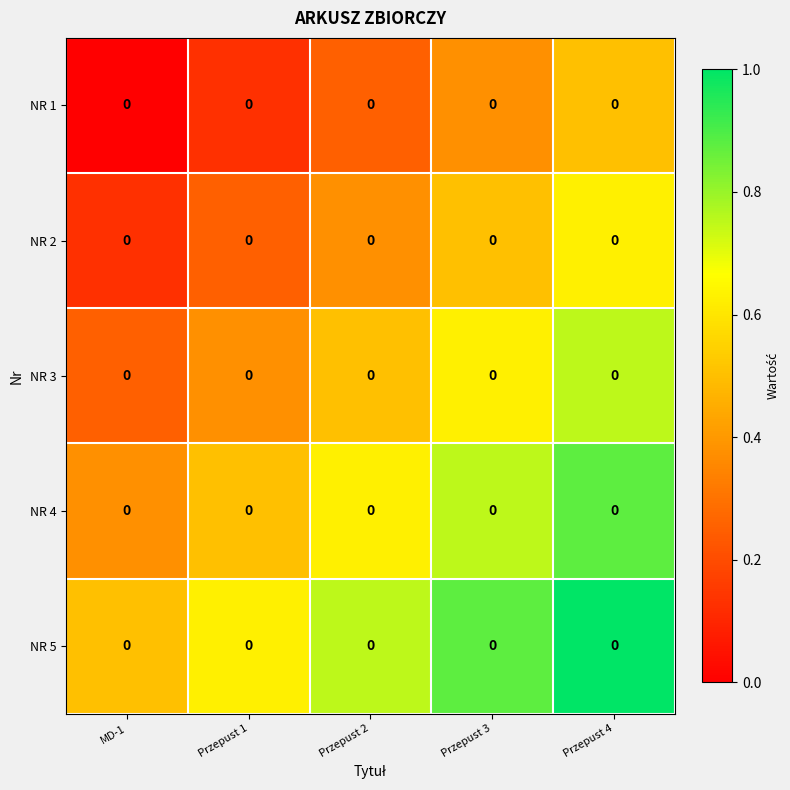

Reading right to left, extract all data points from this chart.

NR 1: Przepust 4=0.0	Przepust 3=0.0	Przepust 2=0.0	Przepust 1=0.0	MD-1=0.0
NR 2: Przepust 4=0.0	Przepust 3=0.0	Przepust 2=0.0	Przepust 1=0.0	MD-1=0.0
NR 3: Przepust 4=0.0	Przepust 3=0.0	Przepust 2=0.0	Przepust 1=0.0	MD-1=0.0
NR 4: Przepust 4=0.0	Przepust 3=0.0	Przepust 2=0.0	Przepust 1=0.0	MD-1=0.0
NR 5: Przepust 4=0.0	Przepust 3=0.0	Przepust 2=0.0	Przepust 1=0.0	MD-1=0.0